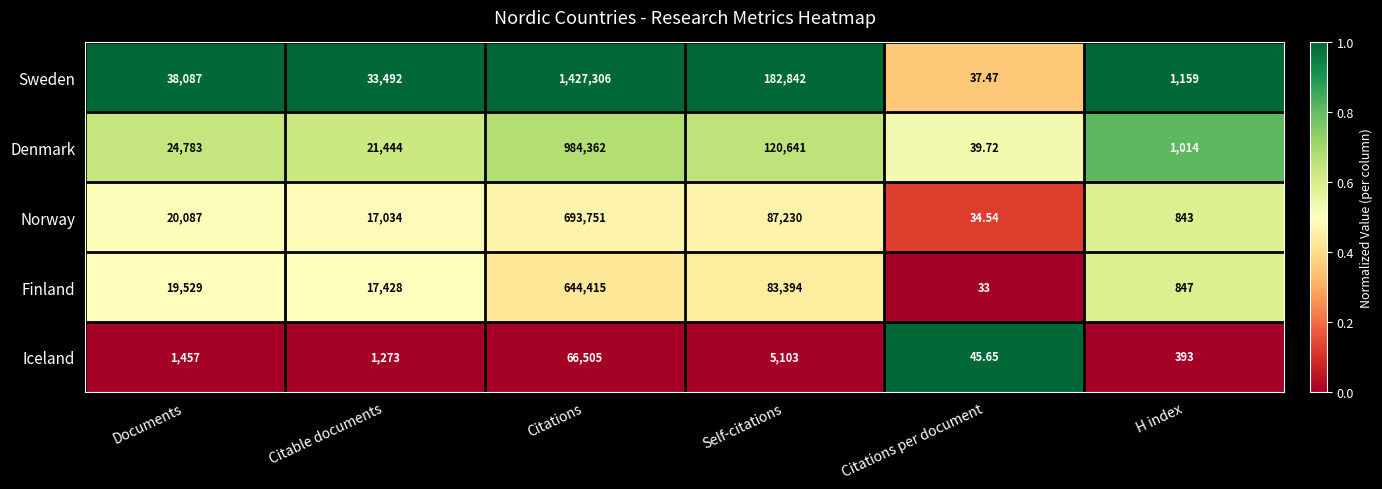

Where is Sweden nearest to the value 713671?

Self-citations